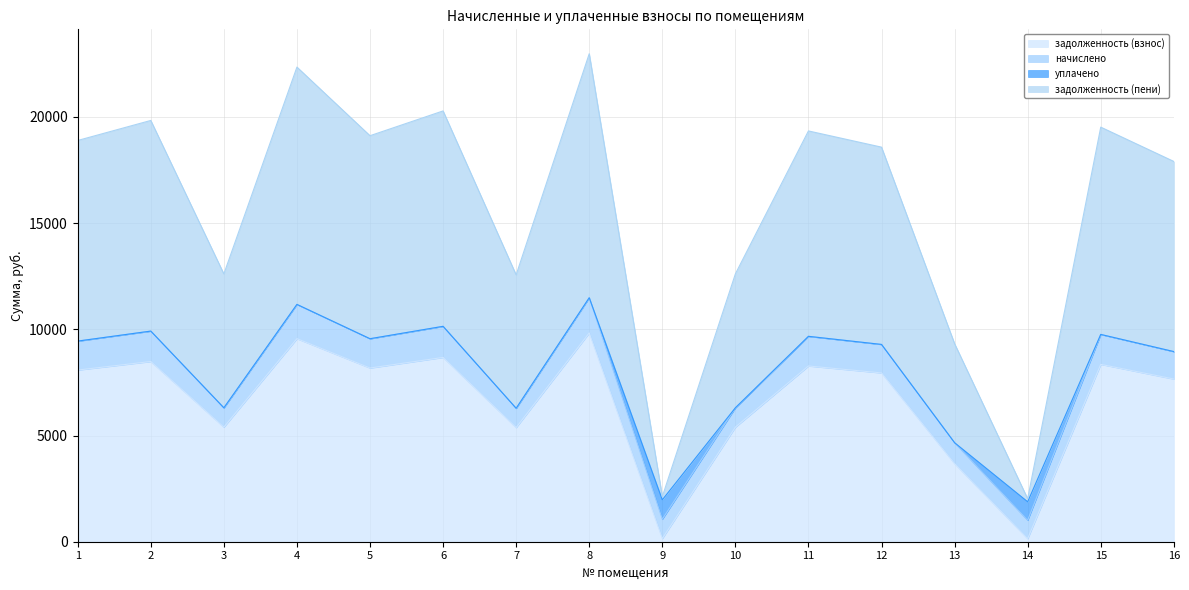

What is the smallest value displayed?

144.7